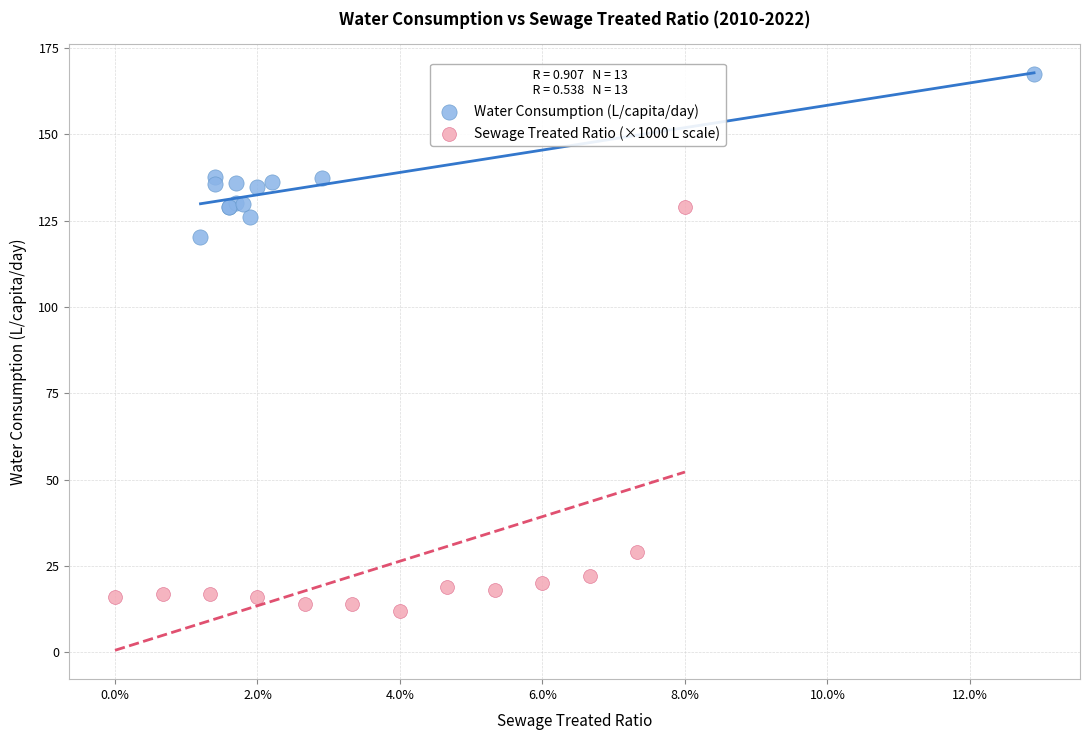

What are all the series names shown in the legend?

Water Consumption (L/capita/day), Sewage Treated Ratio (×1000 L scale)